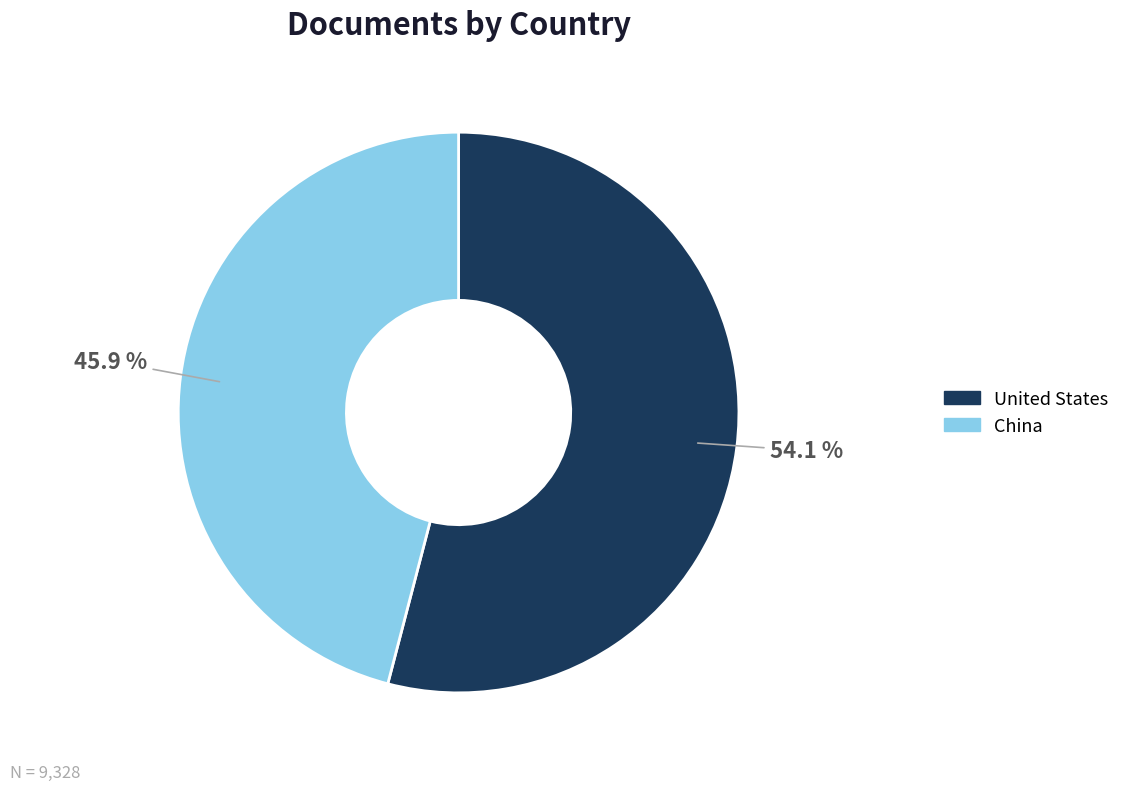

What is the total percentage of China and United States?

100.0%